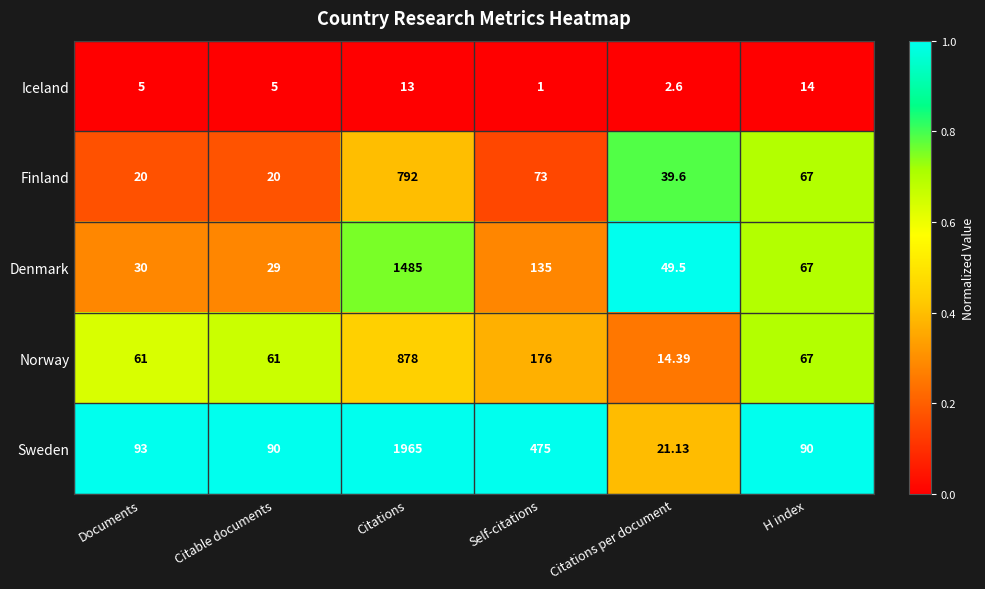

At which label is Denmark closest to 757?

Self-citations